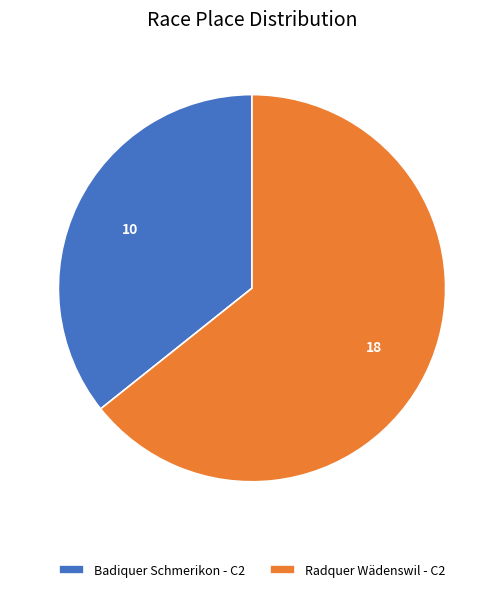

True or false: Badiquer Schmerikon - C2 accounts for 48% of the total.

False